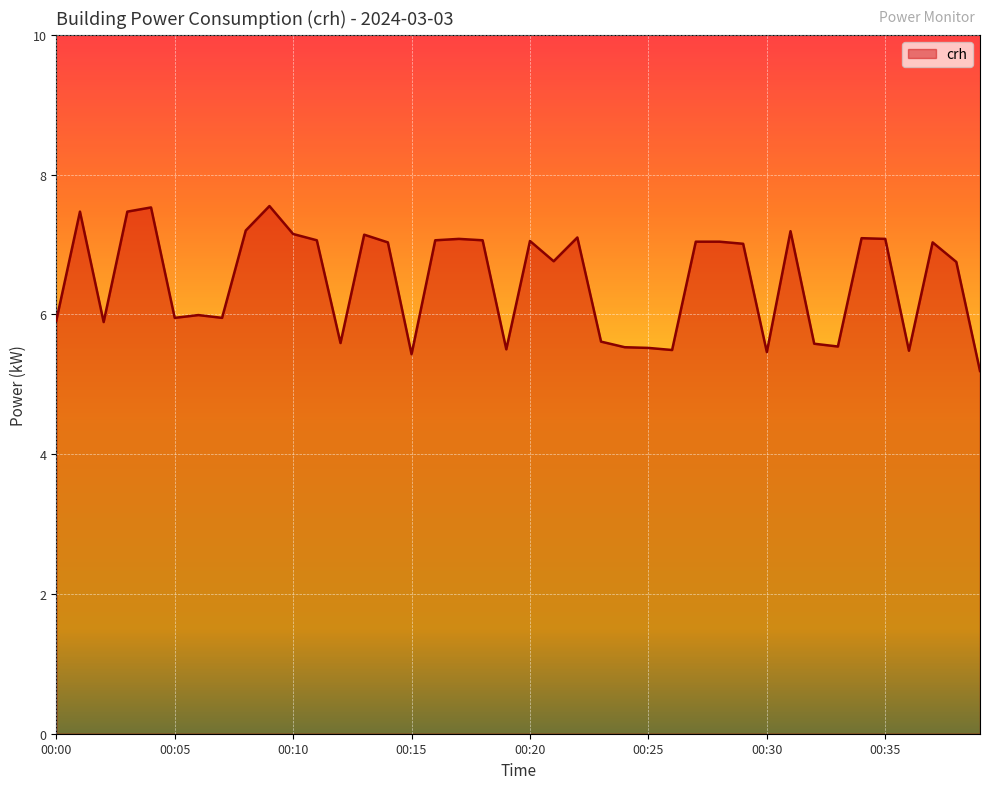

What is the difference between the maximum and minimum values?

2.4